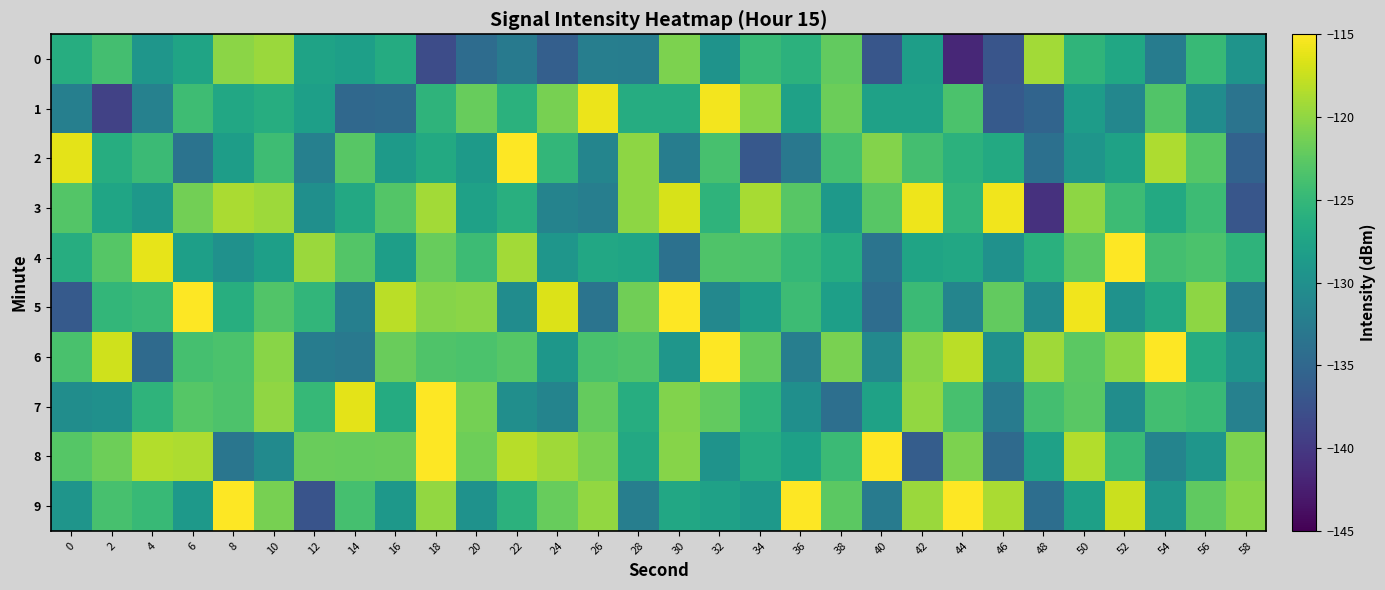

Between 22 and 34, which series saw the biggest shift?

2